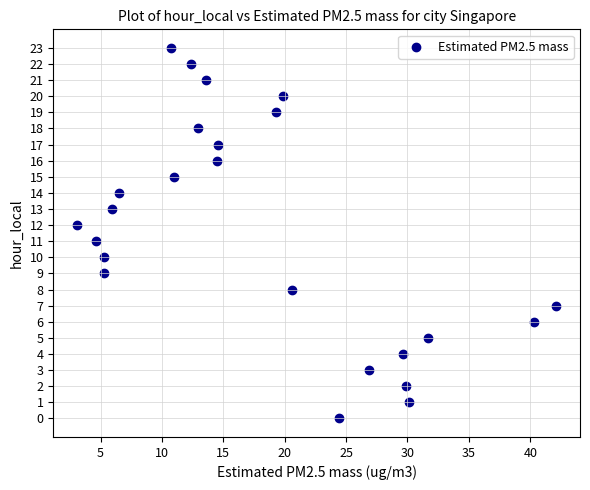

What is the range of Y values (max minus min)?

23